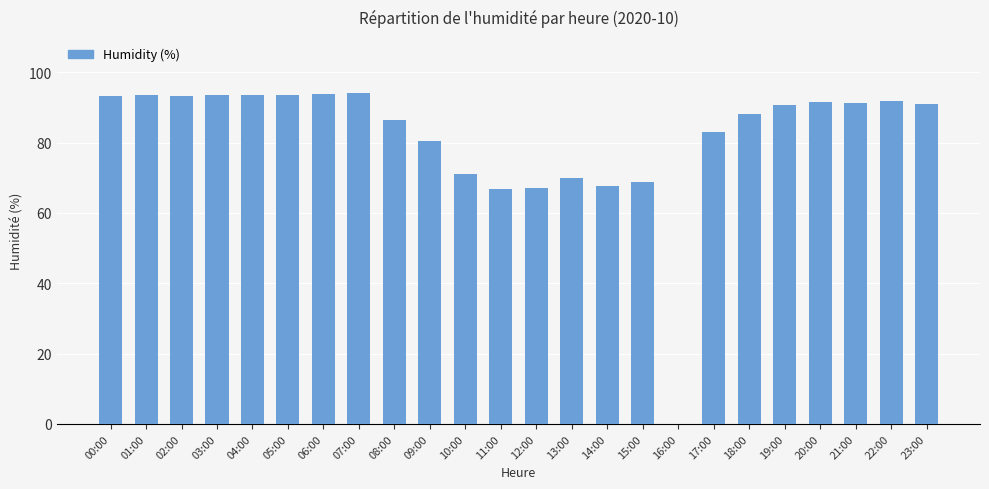

Between 17:00 and 14:00, which is larger?

17:00